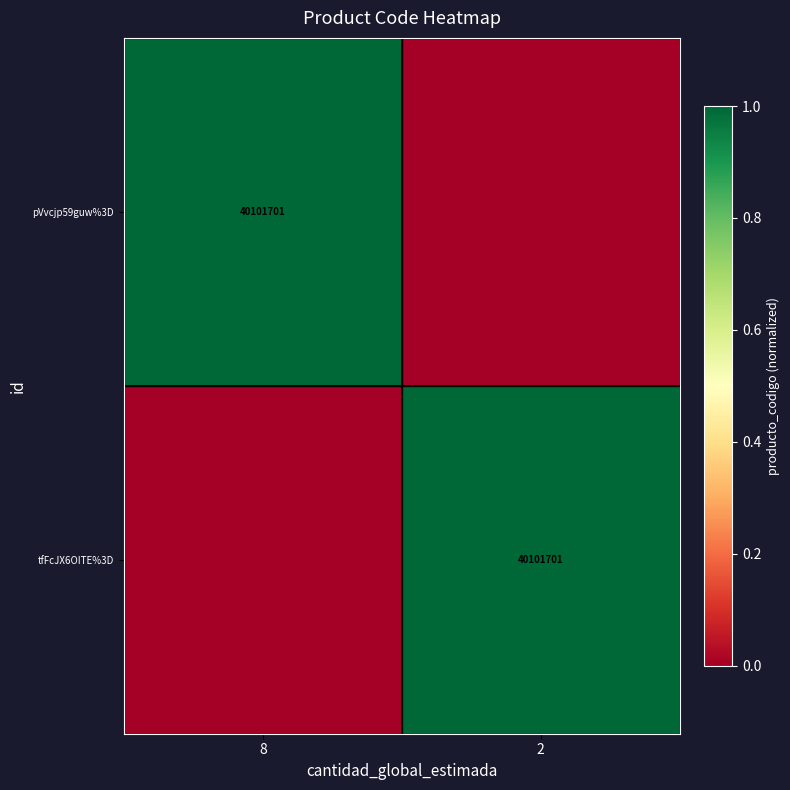

The tfFcJX6OITE%3D series shows 40101701 at 2. True or false?

True